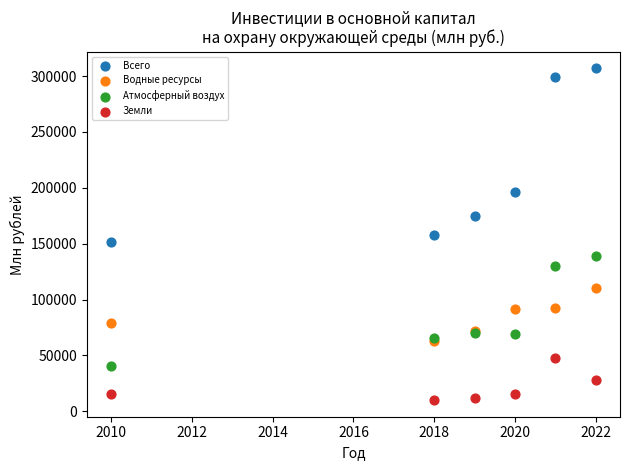

In the Всего series, what Y value is closest to 229337?

195962